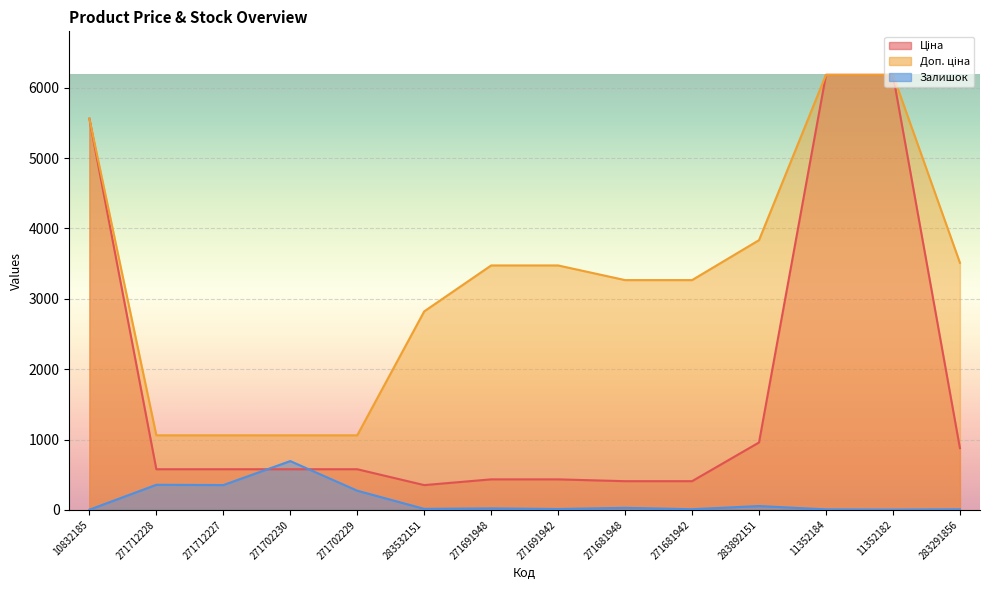

Reading right to left, transcribe all the data shown in this chart.

Ціна: 878.0	6182.6	6182.6	958.4	408.2	408.2	434.3	434.3	352.6	578.1	578.1	578.1	578.1	5560.3
Доп. ціна: 3511.9	6182.6	6182.6	3833.8	3265.8	3265.8	3474.1	3474.1	2821.2	1060.0	1060.0	1060.0	1060.0	5560.3
Залишок: 9.0	5.0	8.0	55.0	10.0	30.0	13.0	22.0	15.0	273.0	694.0	353.0	357.0	3.0